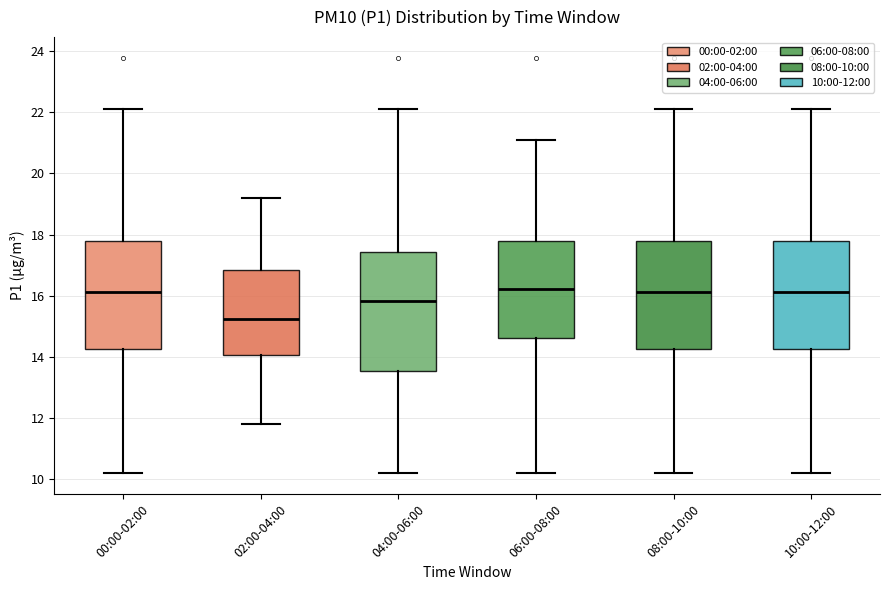

Which box has the lowest median line?

02:00-04:00